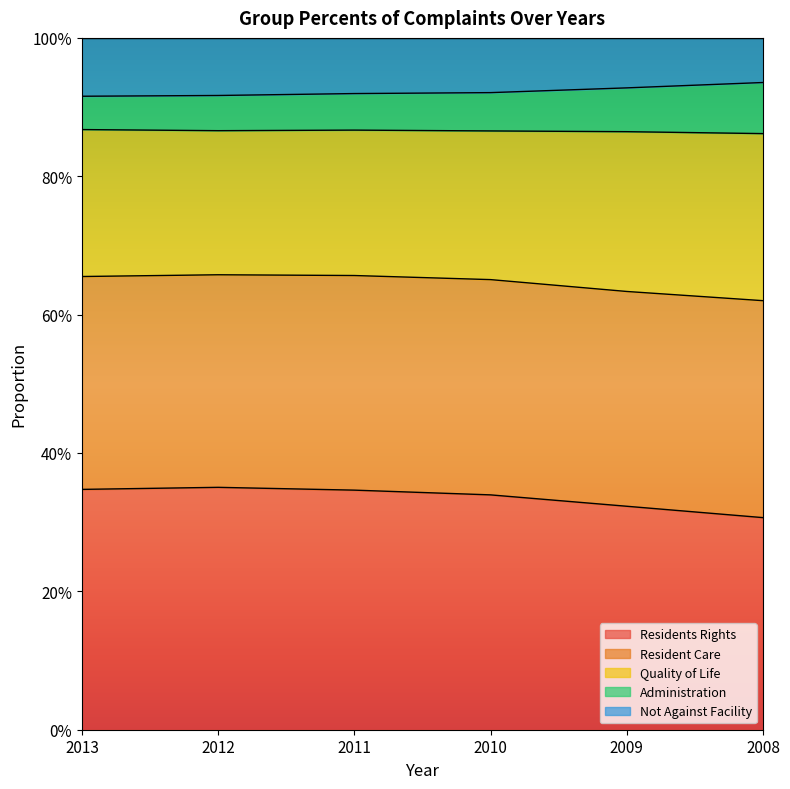

Between 2012 and 2011, which is larger?

2012